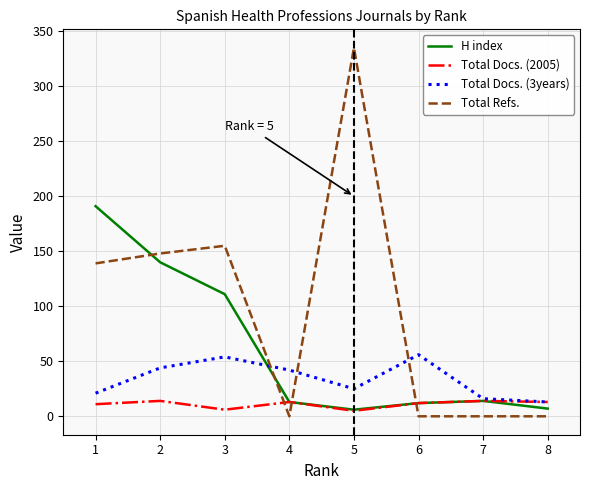

List the series in order of their peak value, highest first.

Total Refs., H index, Total Docs. (3years), Total Docs. (2005)